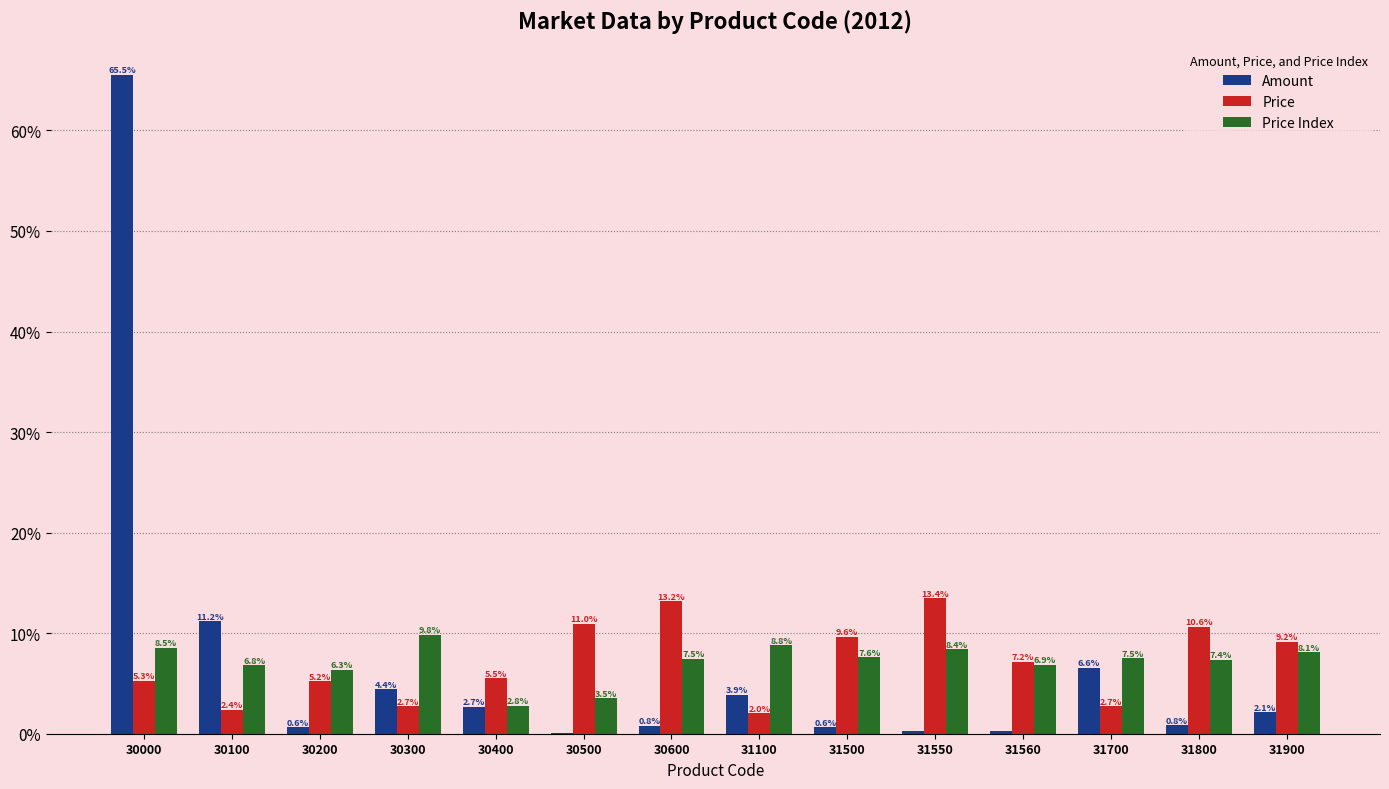

What is the total value across all series at 31900?

19.4